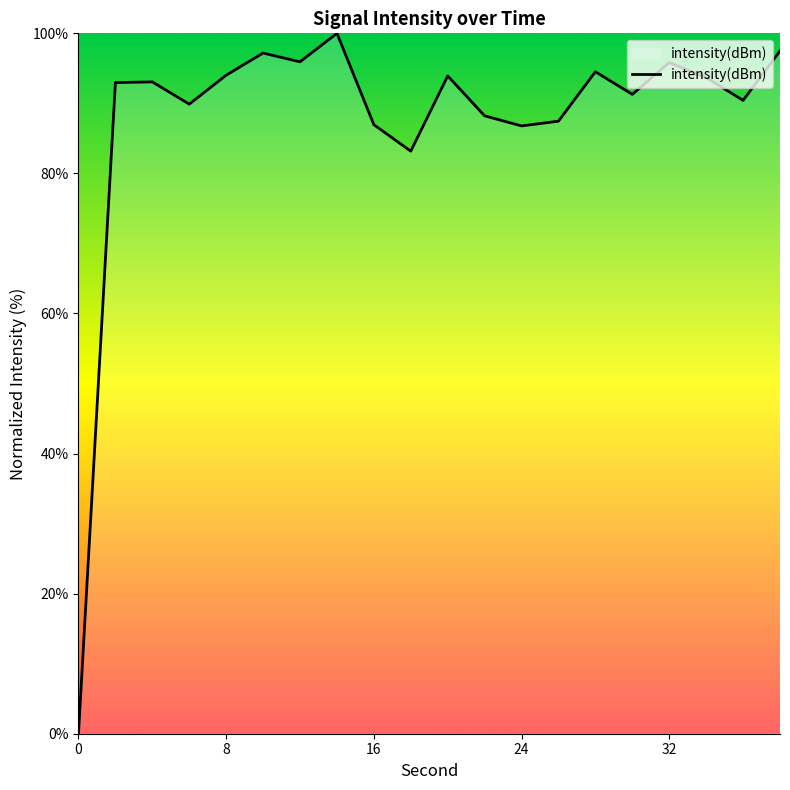

What is the greatest value displayed?

100.0